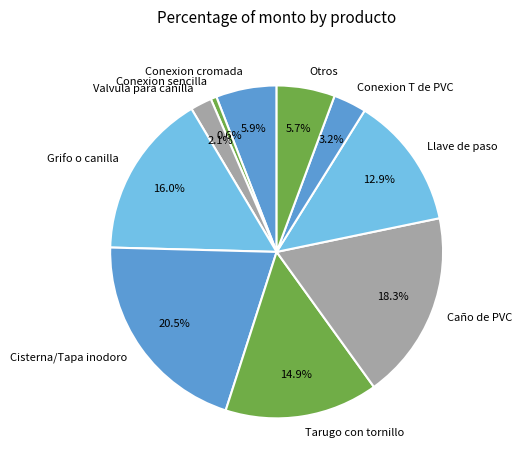

Between Conexion cromada and Tarugo con tornillo, which is larger?

Tarugo con tornillo